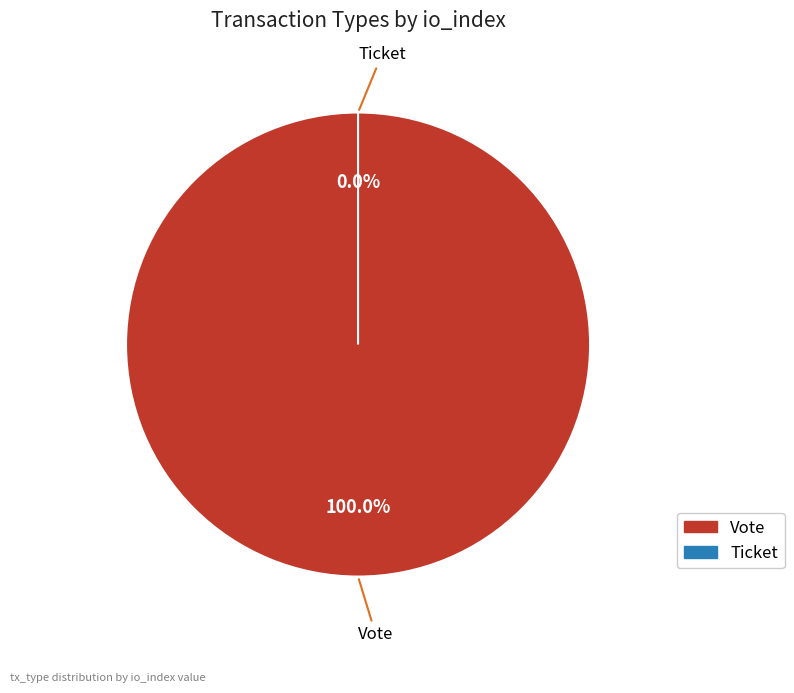

The Vote slice represents 99% of the pie. True or false?

False